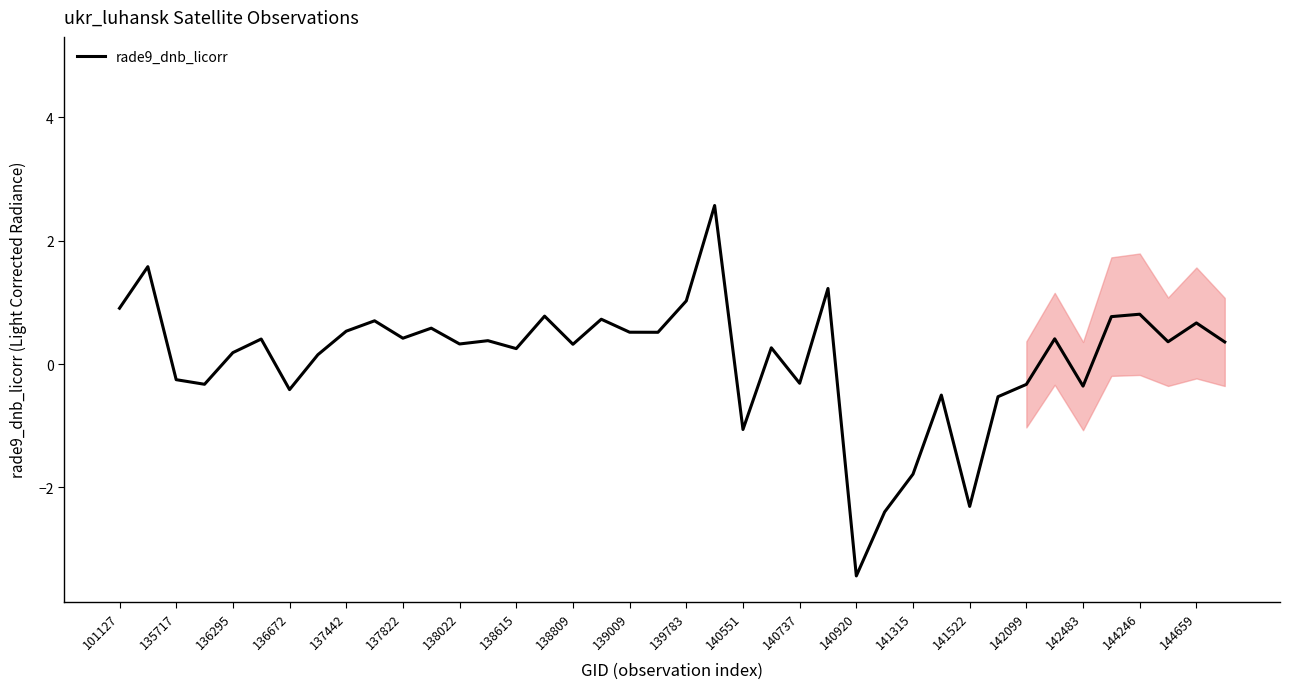

Does the chart have visible grid lines?

No